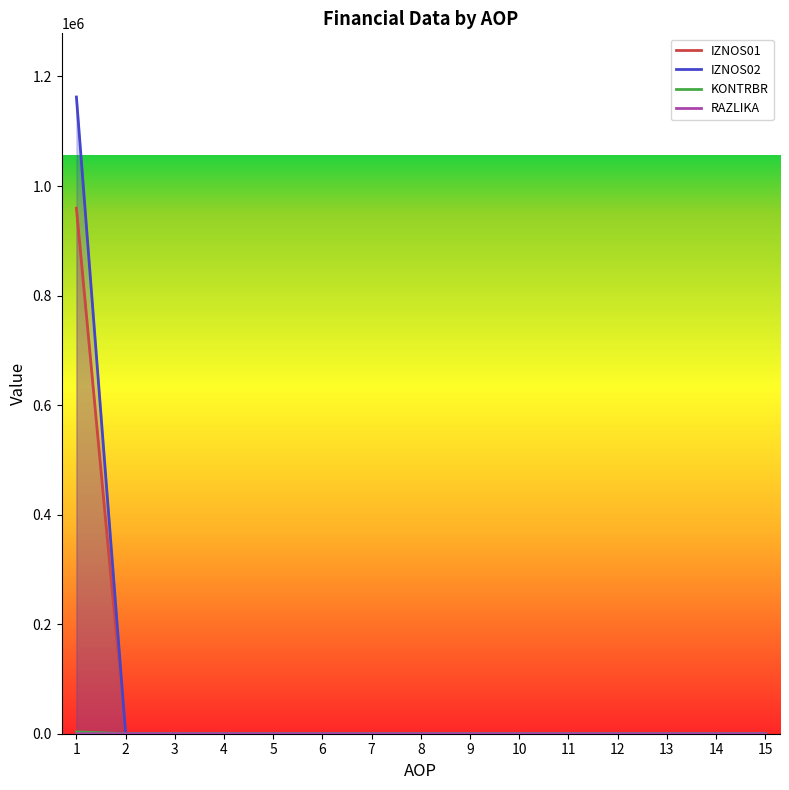

What is the sum of all RAZLIKA values?

3284.5